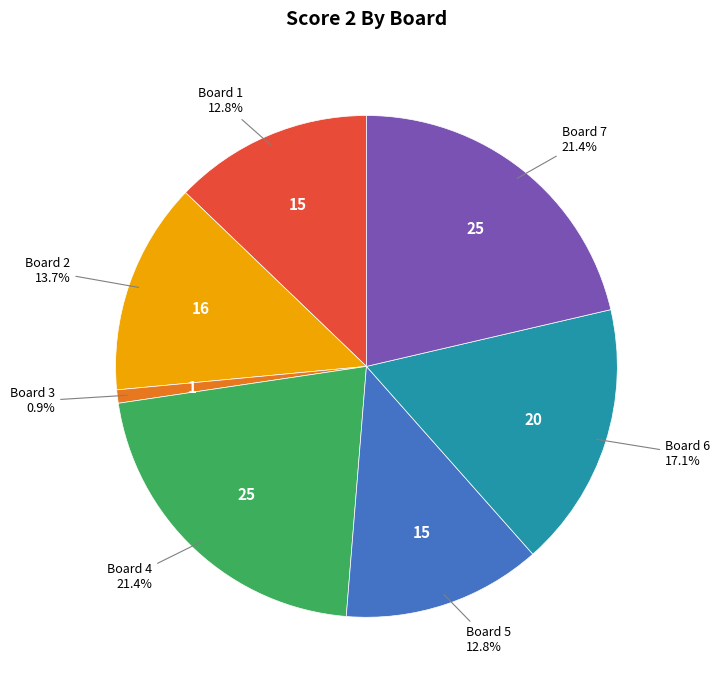

Is there any slice that represents more than half of the pie?

No